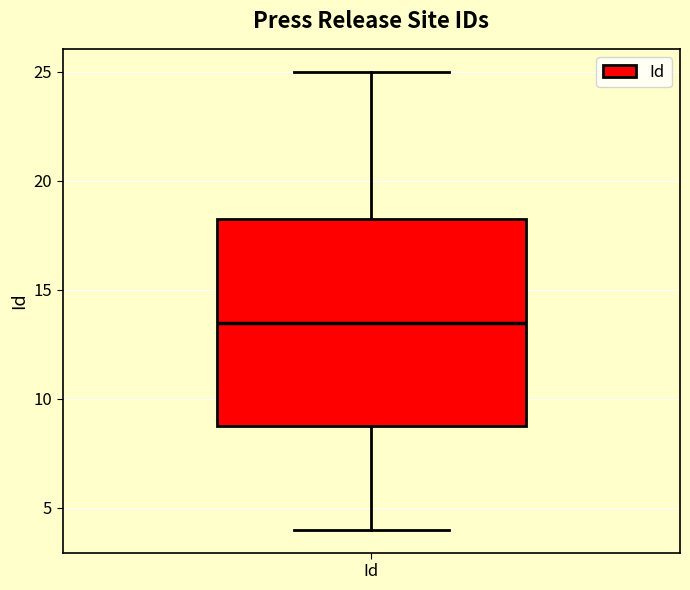

Read this box plot against the y-axis: the position of the median line, the range covered by the box, and the ends of both whiskers. The values are not printed on the chart, so give them approximately, as read against the axis.

median 13.5, box 9.0 to 18.5, whiskers 4.0 to 25.0